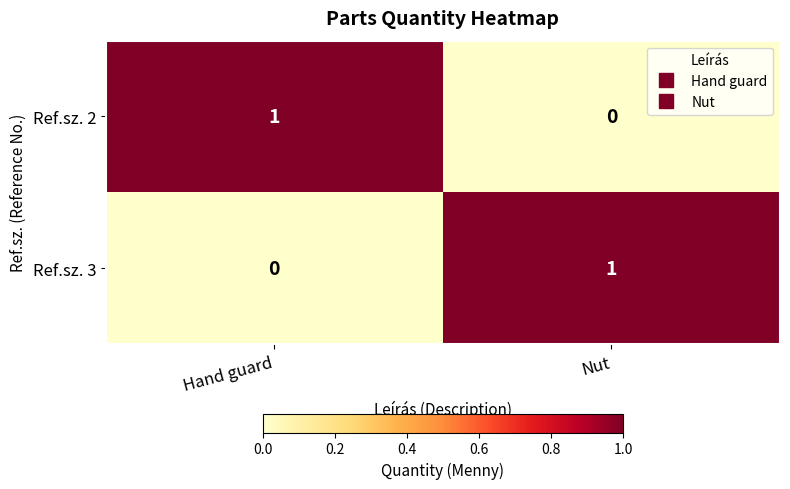

Which category has the lowest value in the Ref.sz. 3 series?

Hand guard